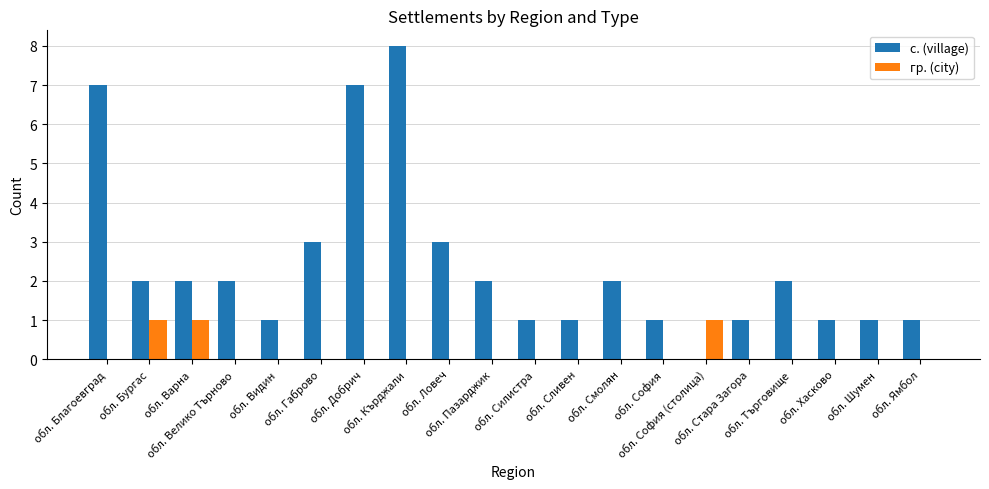

Count the с. (village) values in the range 1 to 3.

16